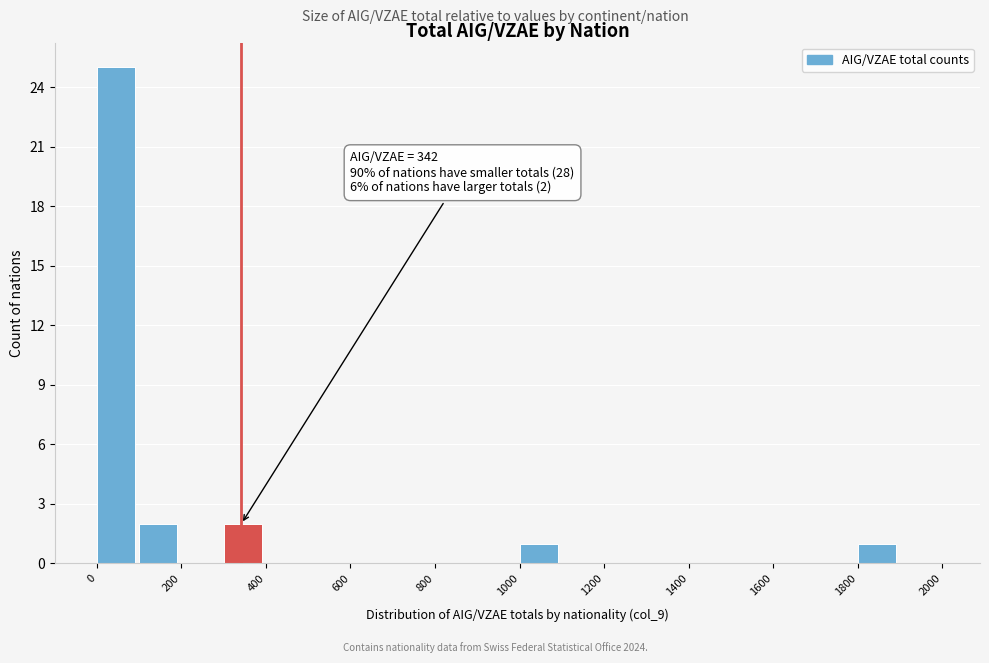

Which range on the x-axis has the tallest bar?

0 to 100